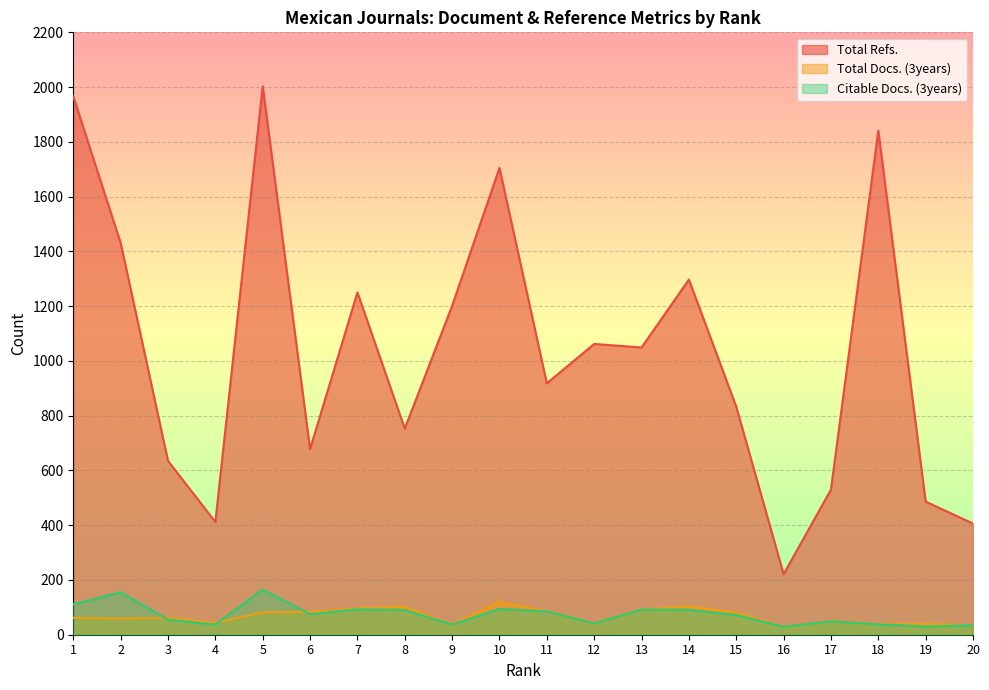

Where is the first local maximum for Total Docs. (3years)?

3